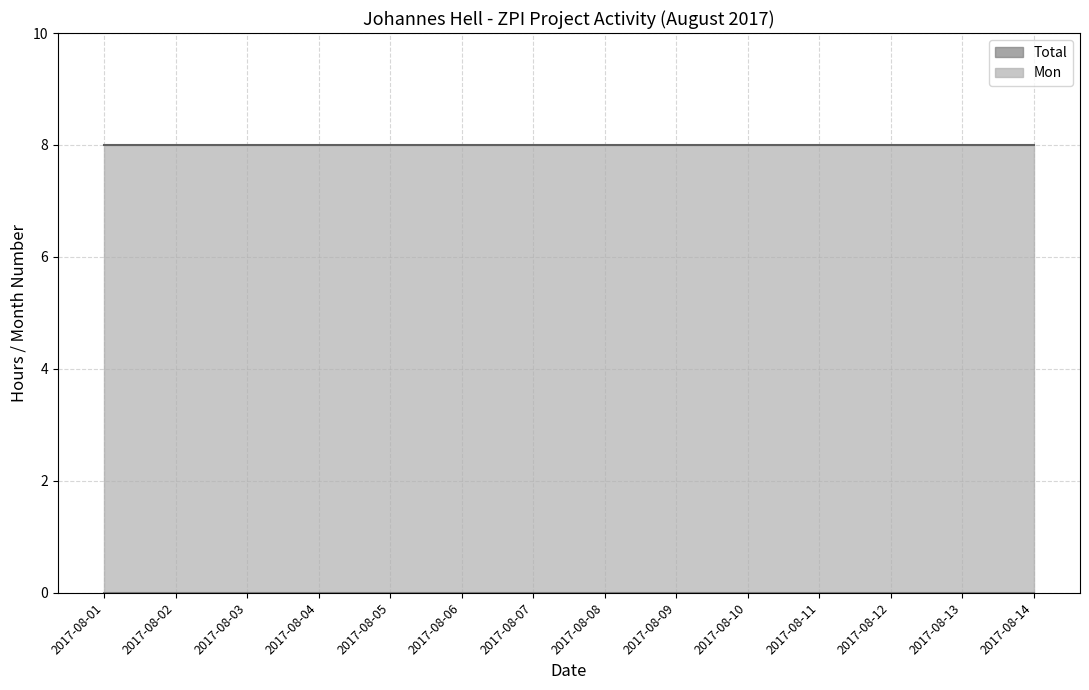

Rank the series by their average value, from lowest to highest.

Total, Mon